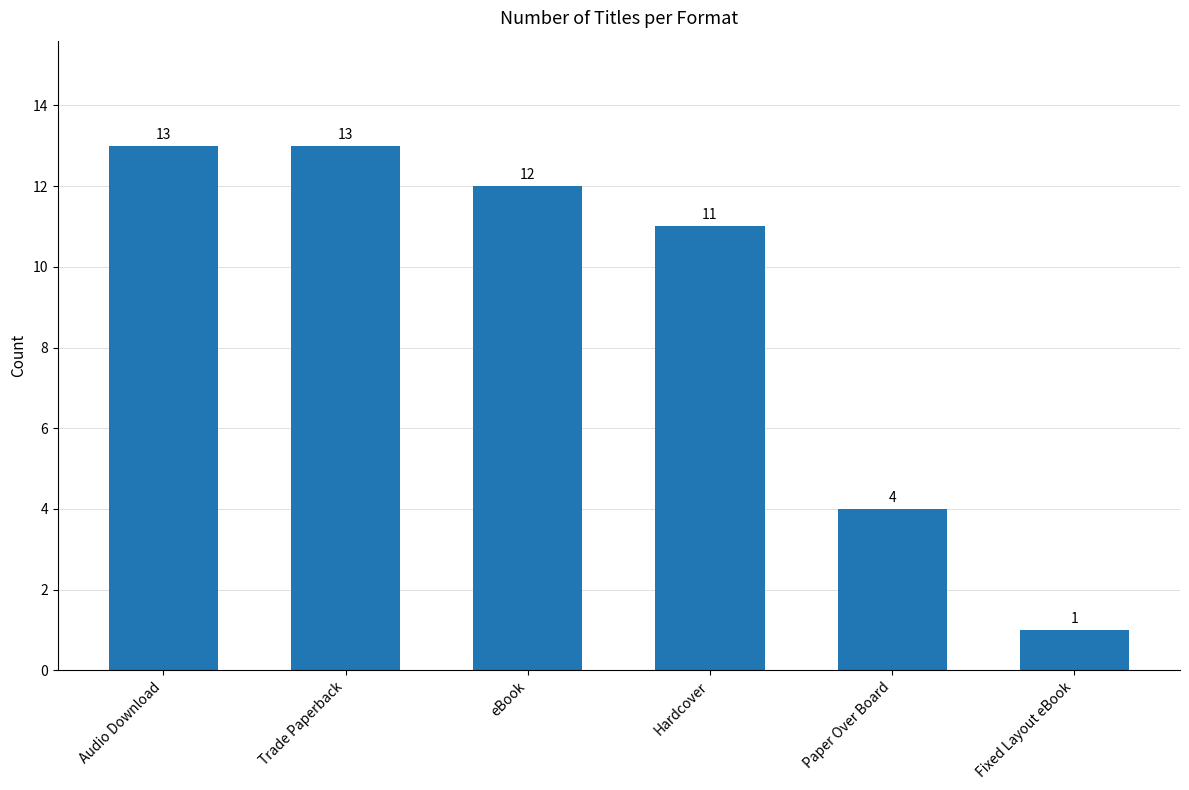

Between eBook and Audio Download, which is larger?

Audio Download